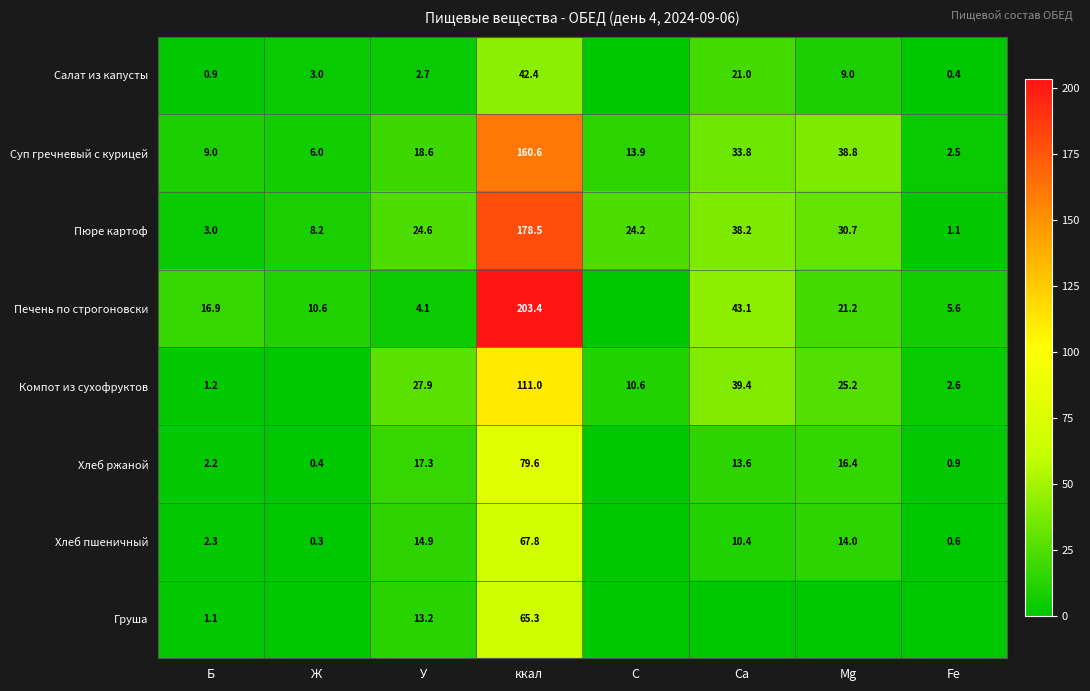

What is the difference between the maximum and second lowest values in the Пюре картоф series?

175.5